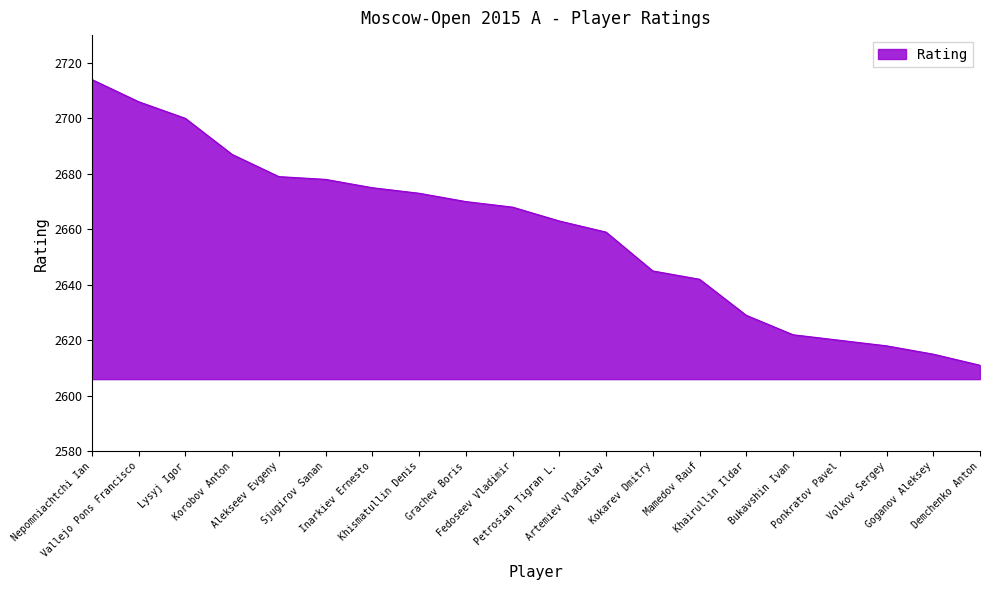

What is the greatest value displayed?

2714